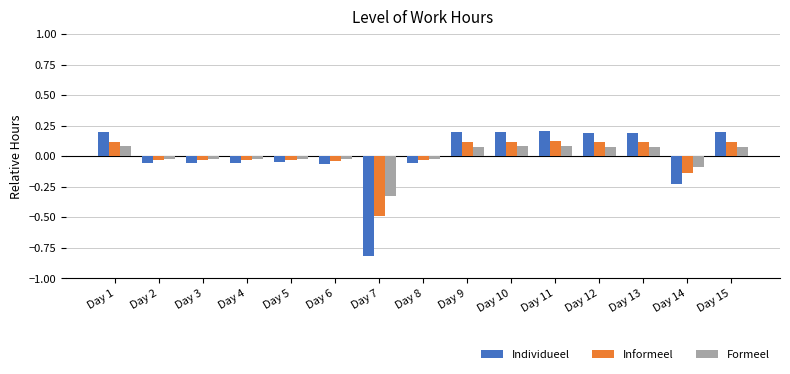

At how many categories does at least one series exceed 0?

7